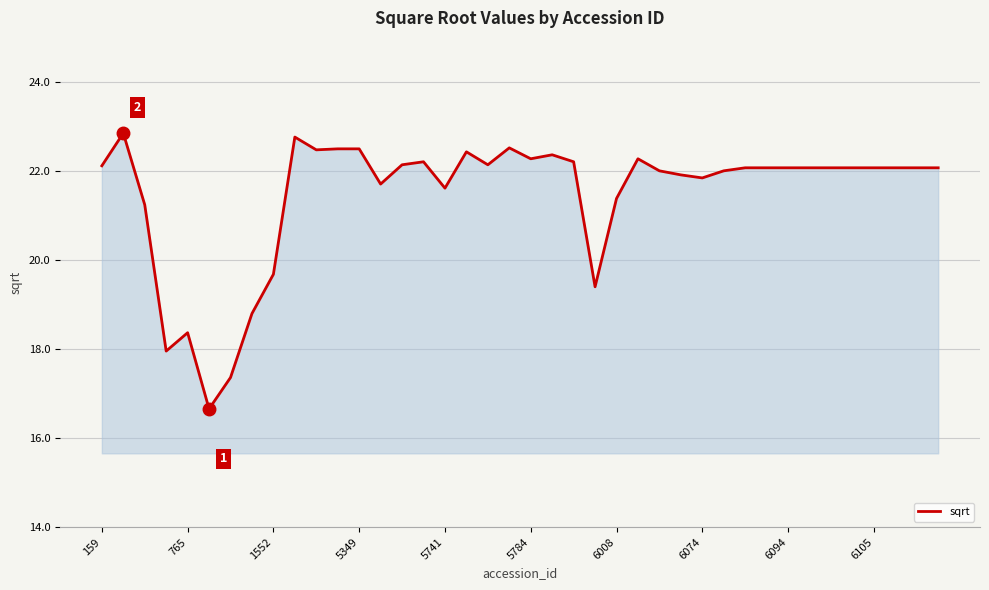

What is the greatest value displayed?

22.9